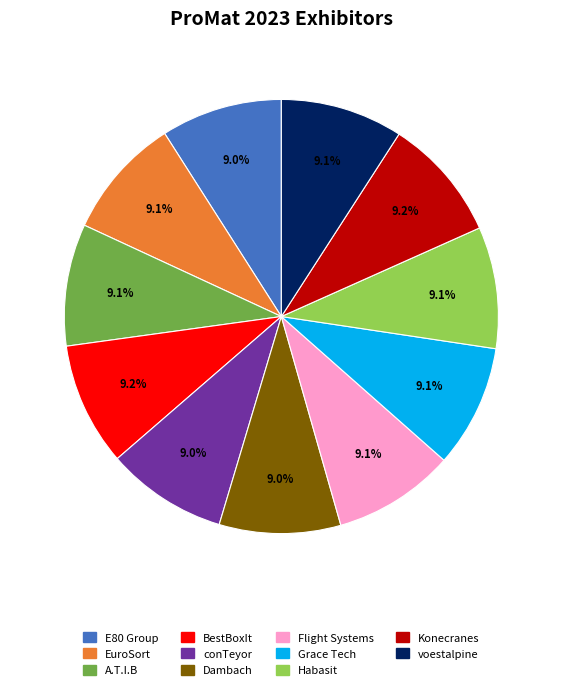

Is there any slice that represents more than half of the pie?

No